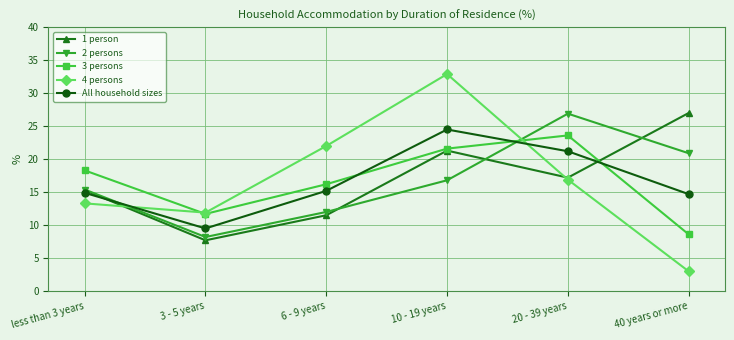

What are all the series names shown in the legend?

1 person, 2 persons, 3 persons, 4 persons, All household sizes